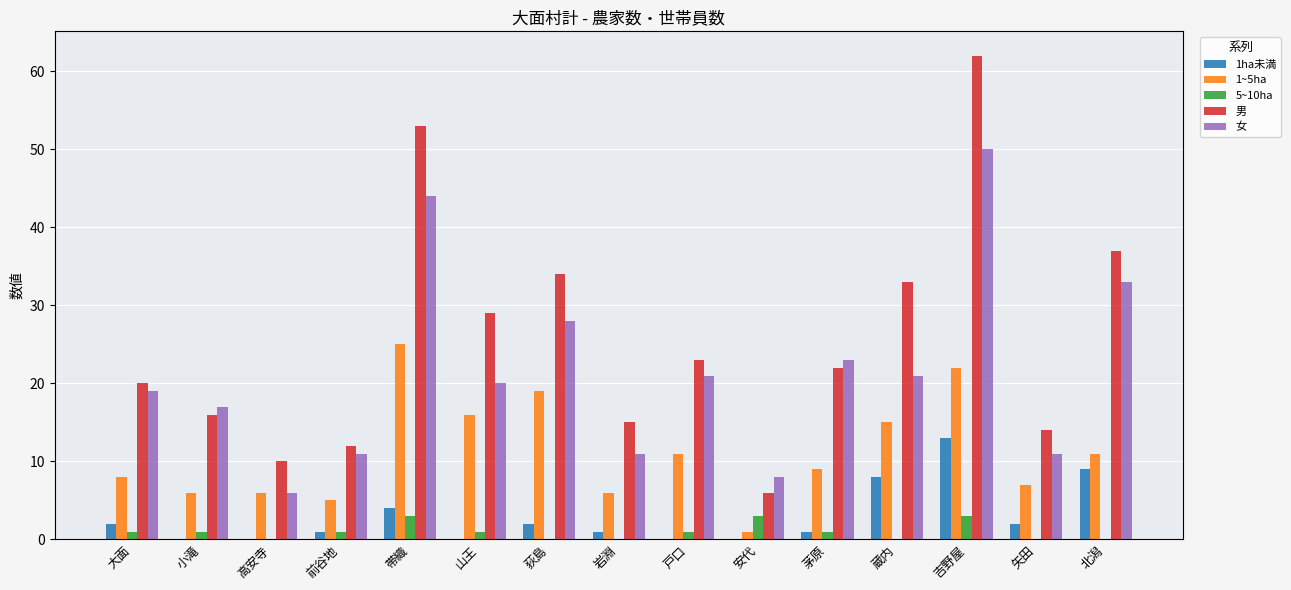

What is the sum of the 男 values at 荻島 and 高安寺?

44